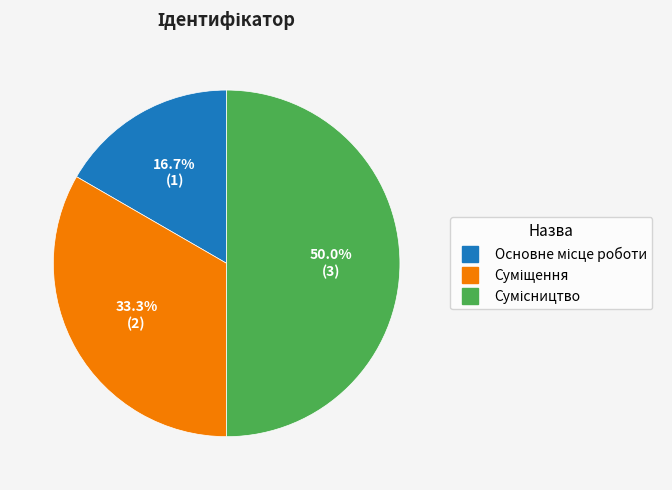

To the nearest percent, what portion does Суміщення represent?

33%